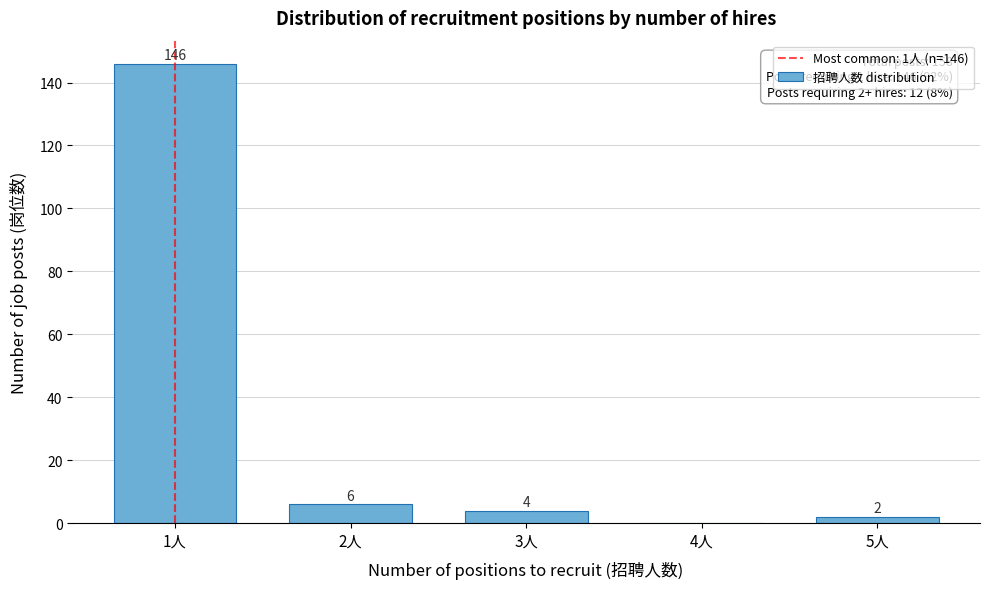

Reading right to left, transcribe all the data shown in this chart.

5人=2	4人=0	3人=4	2人=6	1人=146